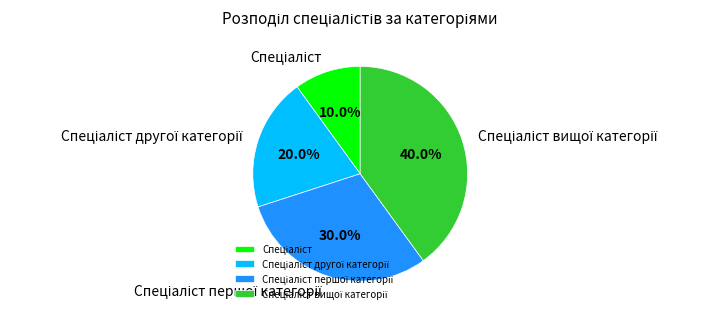

What percentage is the Спеціаліст slice, to the nearest percent?

10%